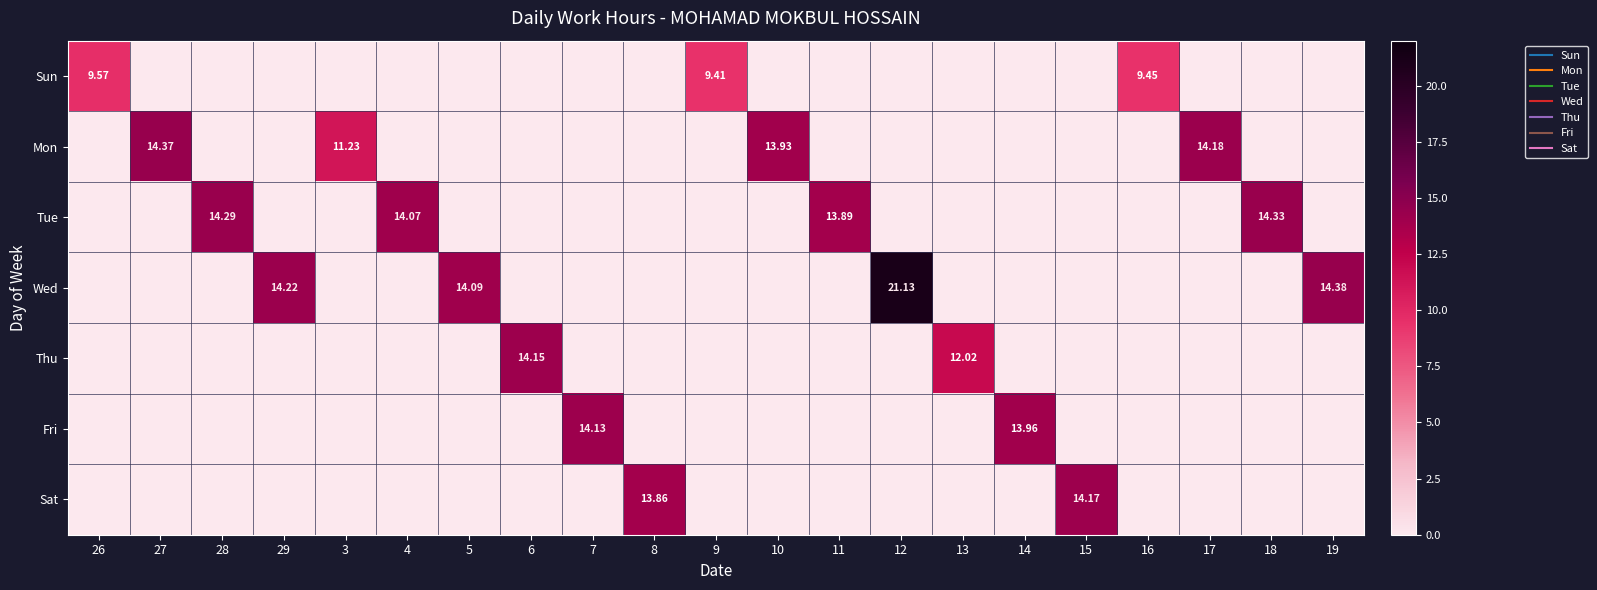

Rank the series by their maximum value, from lowest to highest.

Sun, Fri, Thu, Sat, Tue, Mon, Wed